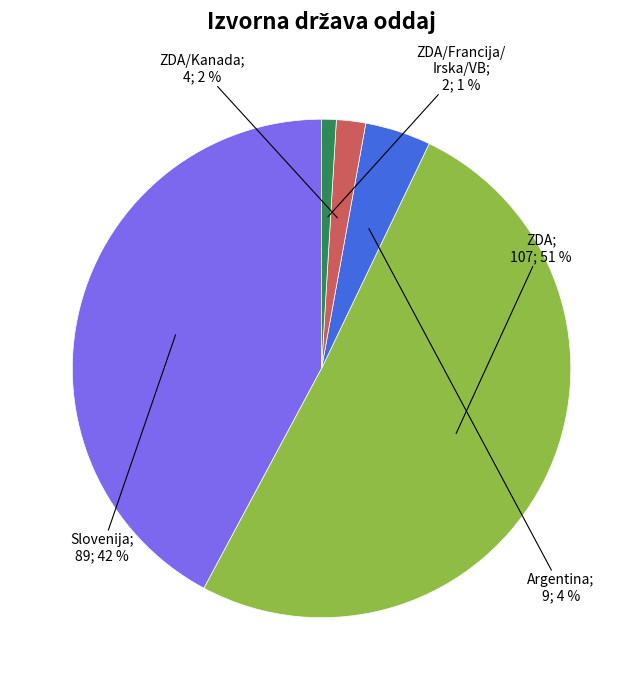

To the nearest percent, what is the difference between the largest and smallest slice percentages?

50%